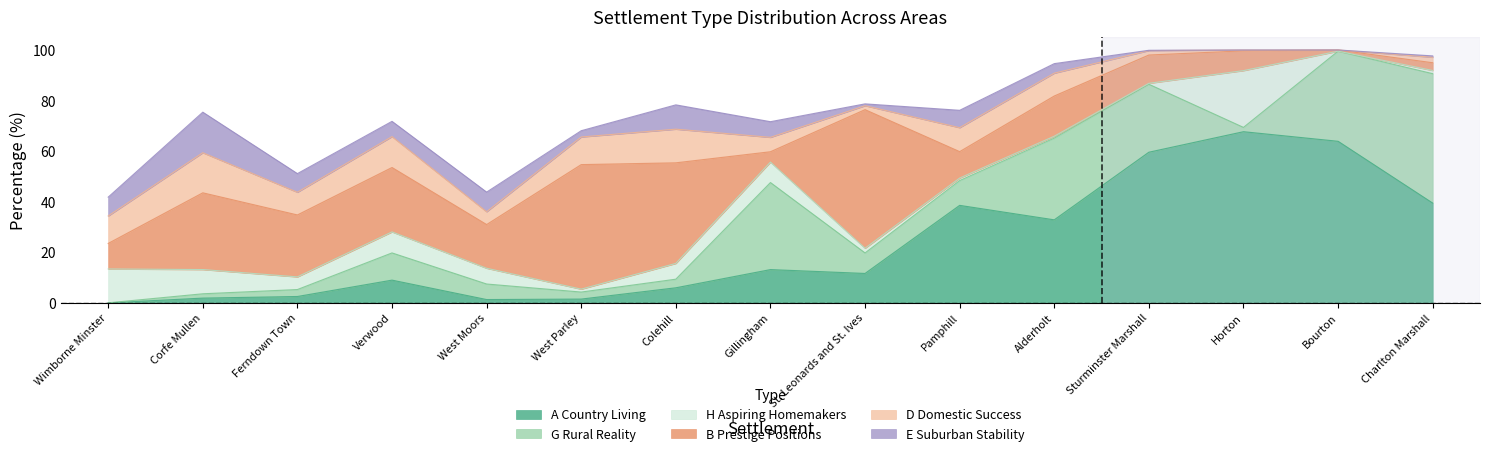

Reading left to right, list all the values displayed in this chart.

A Country Living: Wimborne Minster=0.0	Corfe Mullen=1.9	Ferndown Town=2.5	Verwood=9.0	West Moors=1.3	West Parley=1.5	Colehill=6.0	Gillingham=13.2	St. Leonards and St. Ives=11.6	Pamphill=38.6	Alderholt=32.8	Sturminster Marshall=59.6	Horton=67.7	Bourton=63.9	Charlton Marshall=39.5
G Rural Reality: Wimborne Minster=0.0	Corfe Mullen=1.7	Ferndown Town=2.7	Verwood=10.8	West Moors=6.1	West Parley=2.8	Colehill=3.4	Gillingham=34.4	St. Leonards and St. Ives=8.1	Pamphill=9.8	Alderholt=32.3	Sturminster Marshall=26.9	Horton=1.7	Bourton=35.6	Charlton Marshall=51.2
H Aspiring Homemakers: Wimborne Minster=13.4	Corfe Mullen=9.6	Ferndown Town=5.0	Verwood=8.3	West Moors=6.2	West Parley=1.1	Colehill=6.2	Gillingham=8.1	St. Leonards and St. Ives=1.9	Pamphill=1.0	Alderholt=0.7	Sturminster Marshall=0.4	Horton=22.4	Bourton=0.0	Charlton Marshall=1.3
B Prestige Positions: Wimborne Minster=10.1	Corfe Mullen=30.3	Ferndown Town=24.5	Verwood=25.5	West Moors=17.3	West Parley=49.2	Colehill=39.8	Gillingham=4.1	St. Leonards and St. Ives=54.8	Pamphill=10.5	Alderholt=15.9	Sturminster Marshall=11.2	Horton=7.8	Bourton=0.5	Charlton Marshall=3.1
D Domestic Success: Wimborne Minster=10.9	Corfe Mullen=15.8	Ferndown Town=9.0	Verwood=12.2	West Moors=5.1	West Parley=10.9	Colehill=13.3	Gillingham=5.7	St. Leonards and St. Ives=1.6	Pamphill=9.5	Alderholt=9.0	Sturminster Marshall=1.7	Horton=0.3	Bourton=0.0	Charlton Marshall=2.2
E Suburban Stability: Wimborne Minster=7.4	Corfe Mullen=16.0	Ferndown Town=7.4	Verwood=6.0	West Moors=7.8	West Parley=2.5	Colehill=9.6	Gillingham=6.2	St. Leonards and St. Ives=0.7	Pamphill=6.9	Alderholt=3.8	Sturminster Marshall=0.1	Horton=0.0	Bourton=0.0	Charlton Marshall=0.5